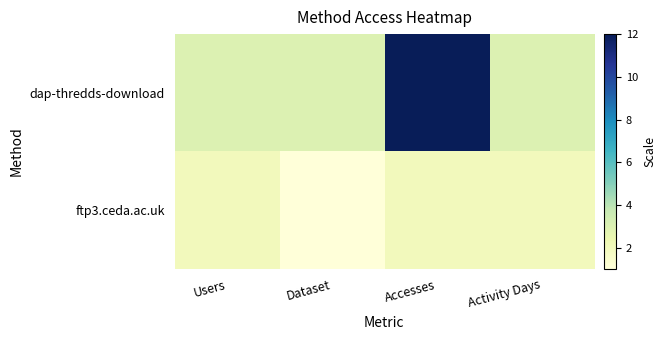

Which series has the largest range (max minus min)?

dap-thredds-download